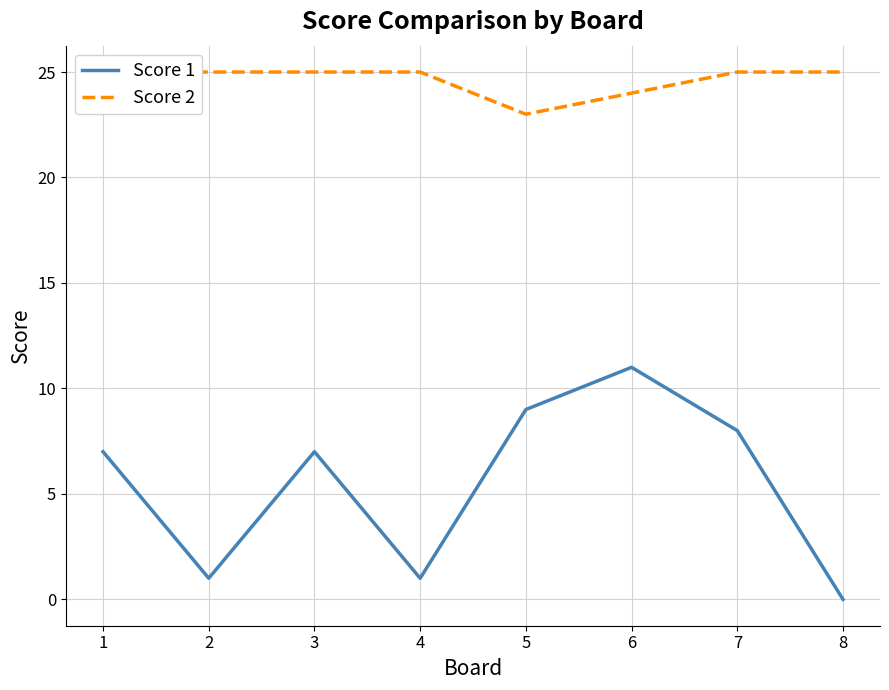

At which category is the sum across all series the highest?

6